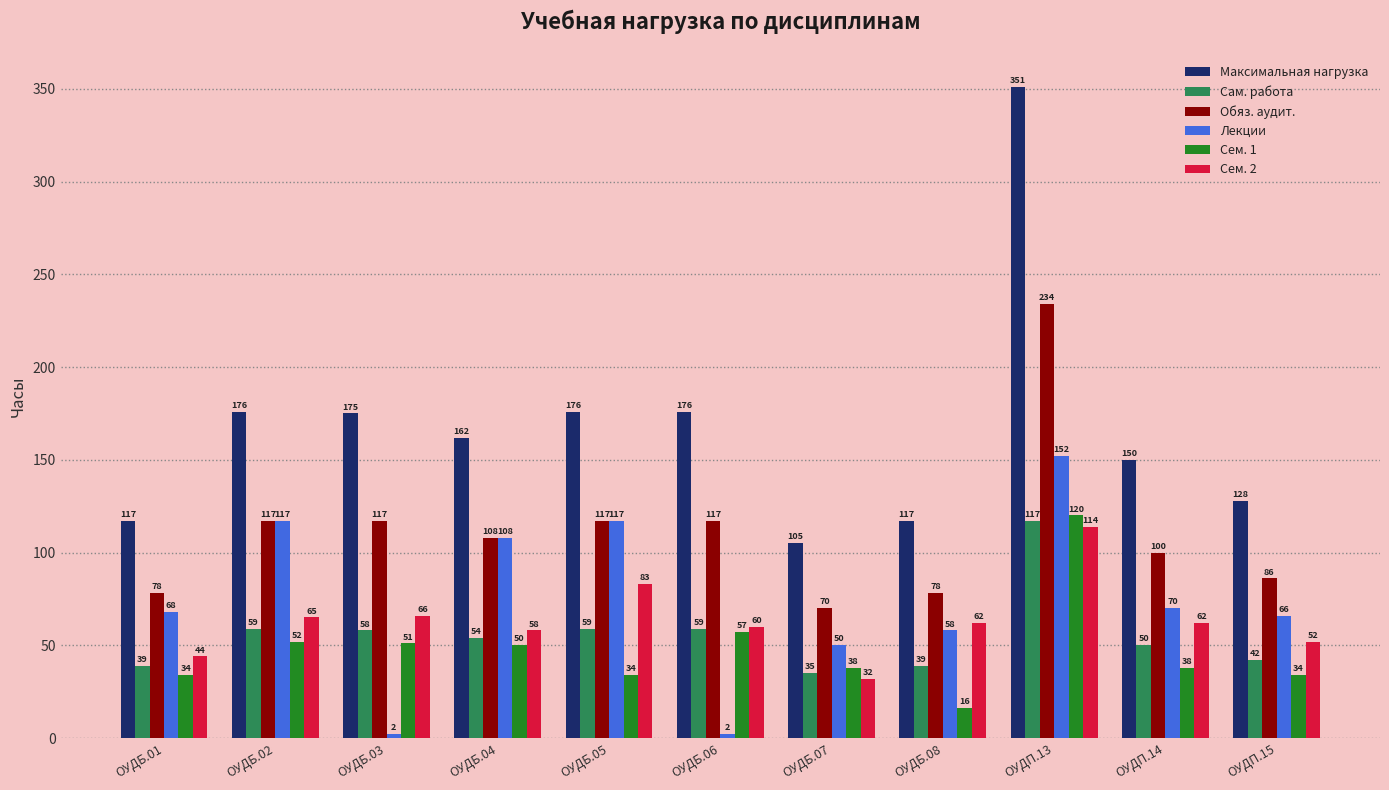

What is the maximum value for Максимальная нагрузка?

351